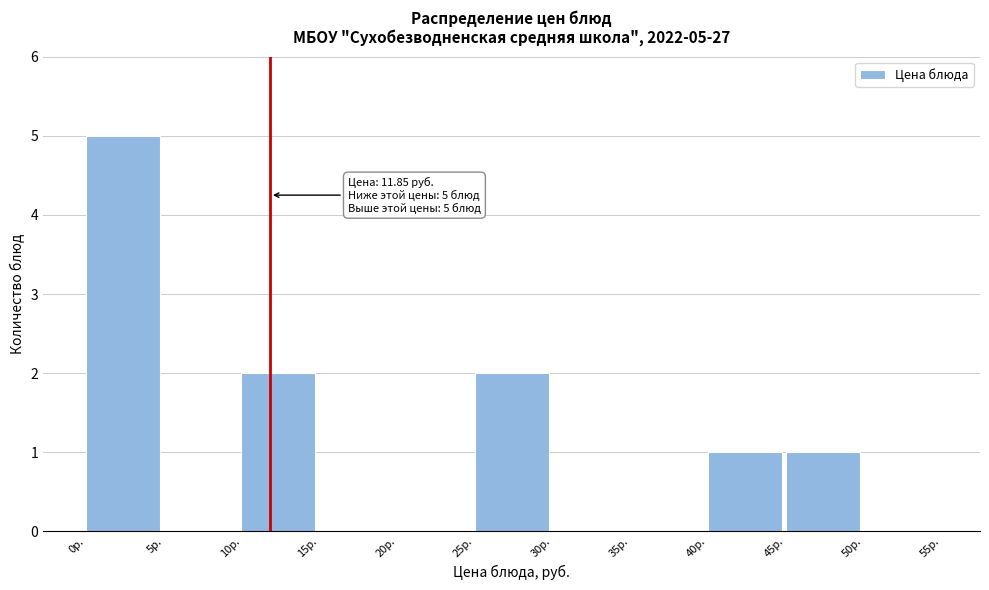

Over which range of the x-axis is the bar tallest?

0 to 5